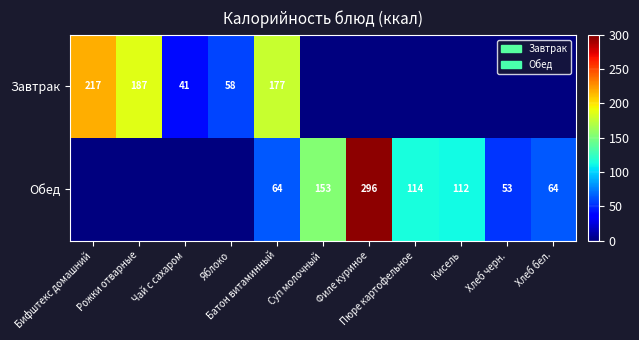

What is the total value across all series at Яблоко?

58.0